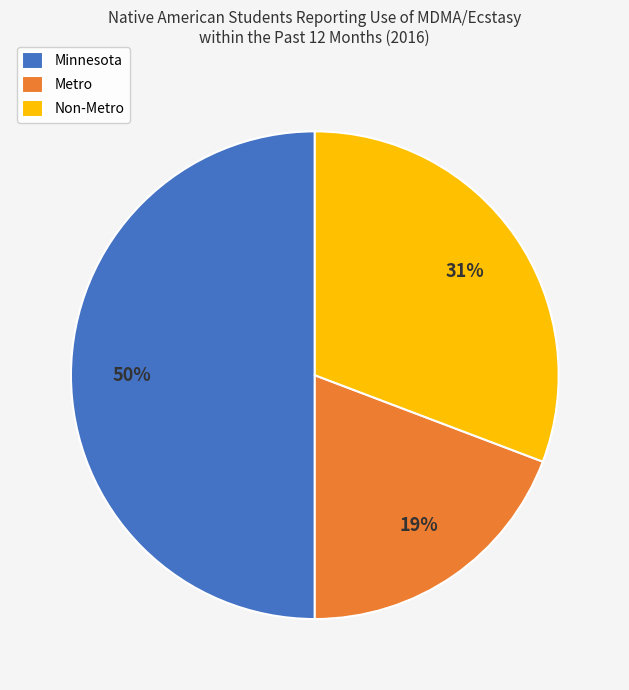

To the nearest percent, what is the difference between the largest and smallest slice percentages?

31%